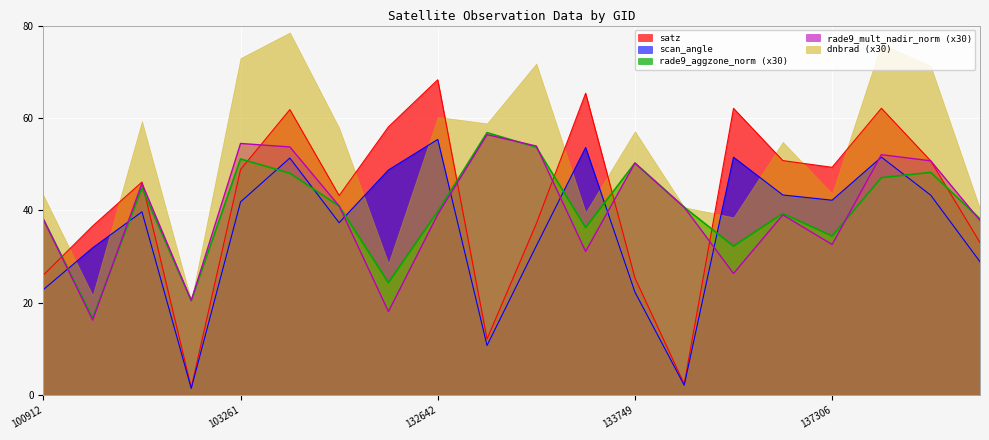

How many intersections are there between rade9_mult_nadir_norm and scan_angle?

8